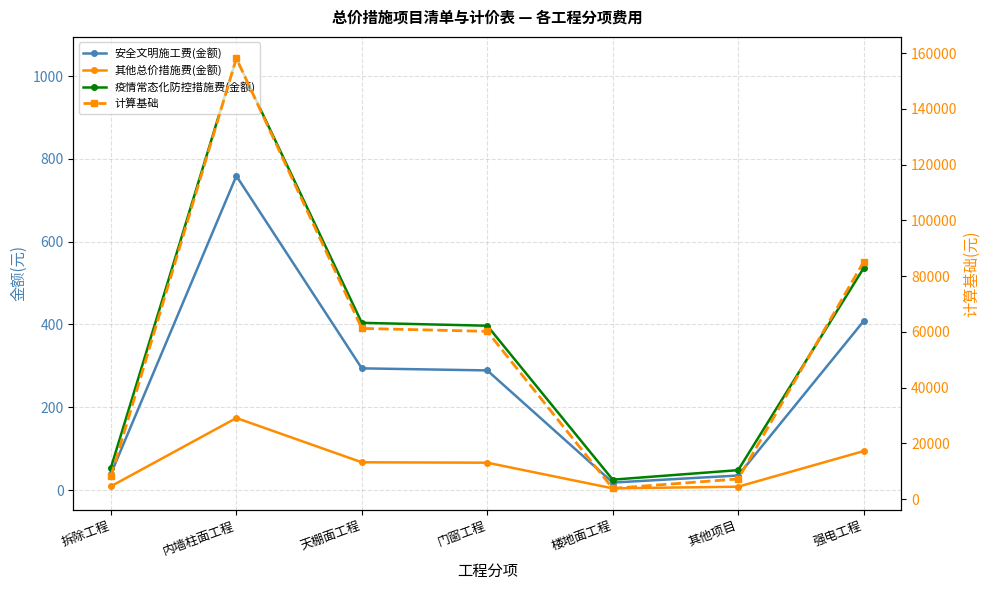

What is the total value across all series at 门窗工程?

60915